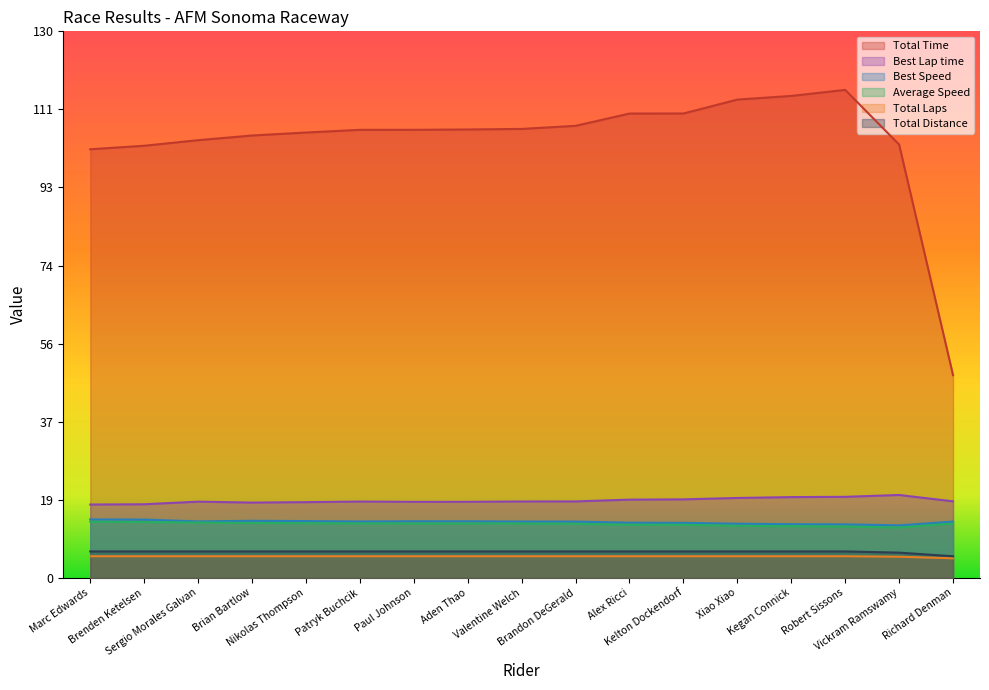

What is the label of the 5th point from the right?

Xiao Xiao